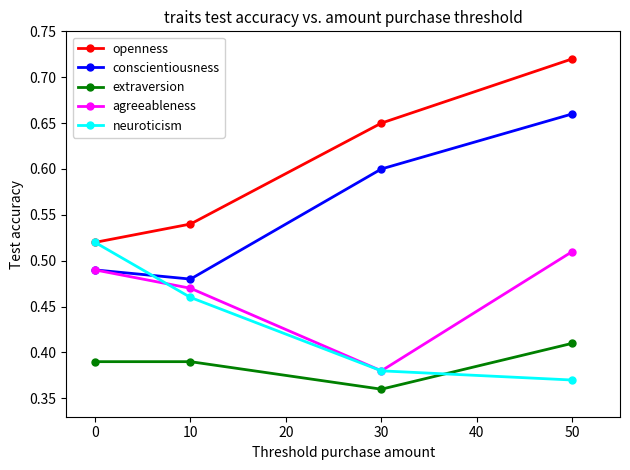

Which label corresponds to the smallest value in the chart?

30